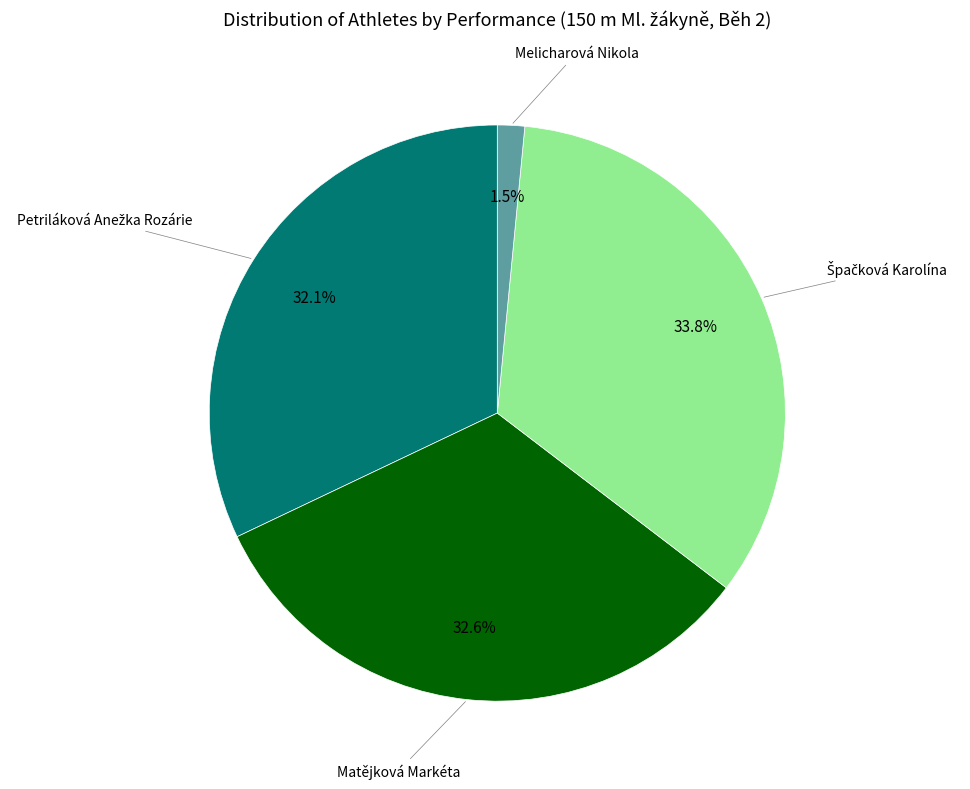

How many slices are in this pie chart?

4